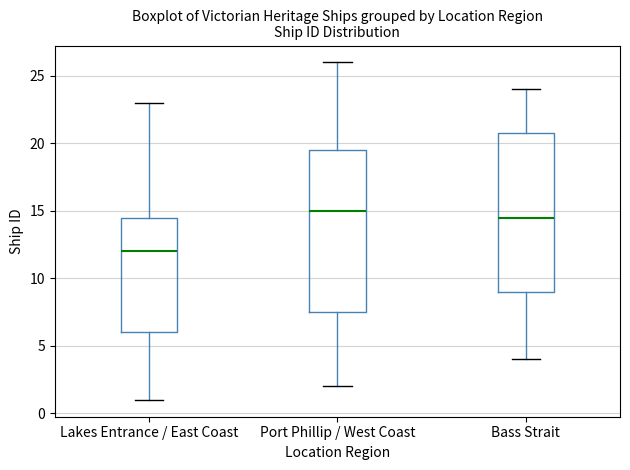

Which box has the highest median line?

Port Phillip / West Coast